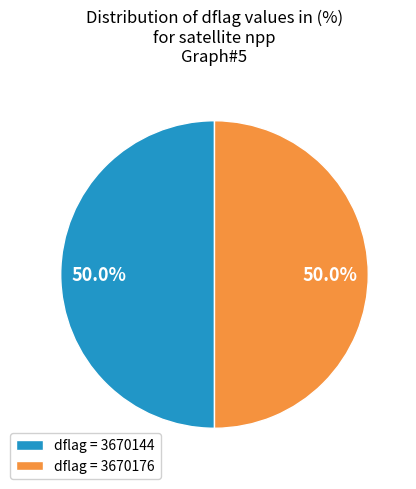

What is the total percentage of dflag = 3670176 and dflag = 3670144?

100.0%